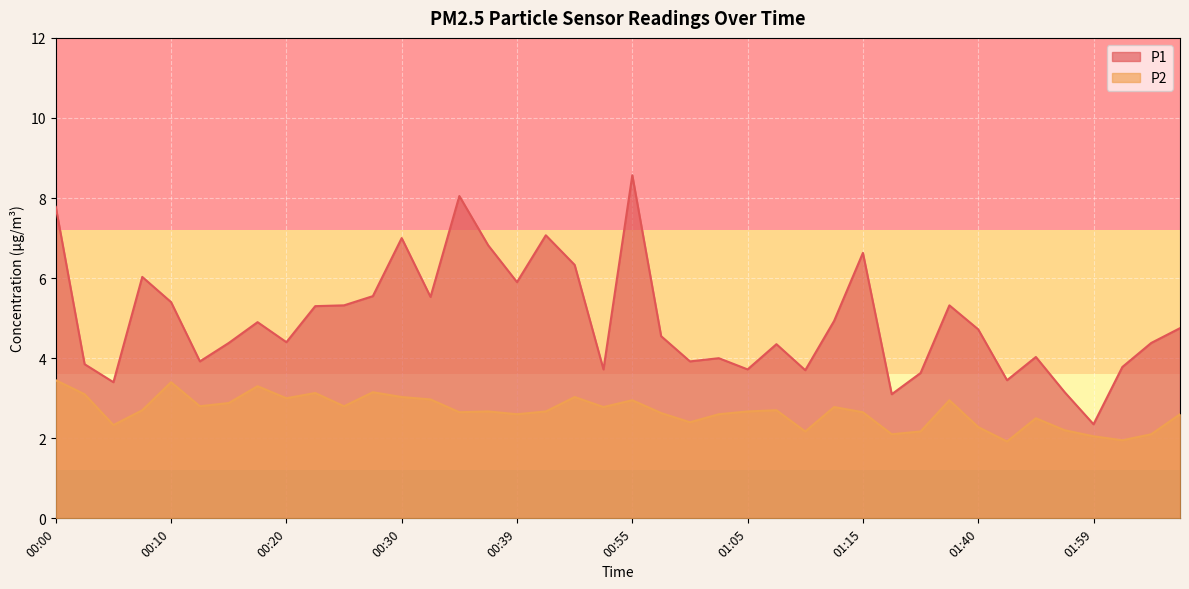

What is the value of the P1 point at the 13th from the left?

7.0